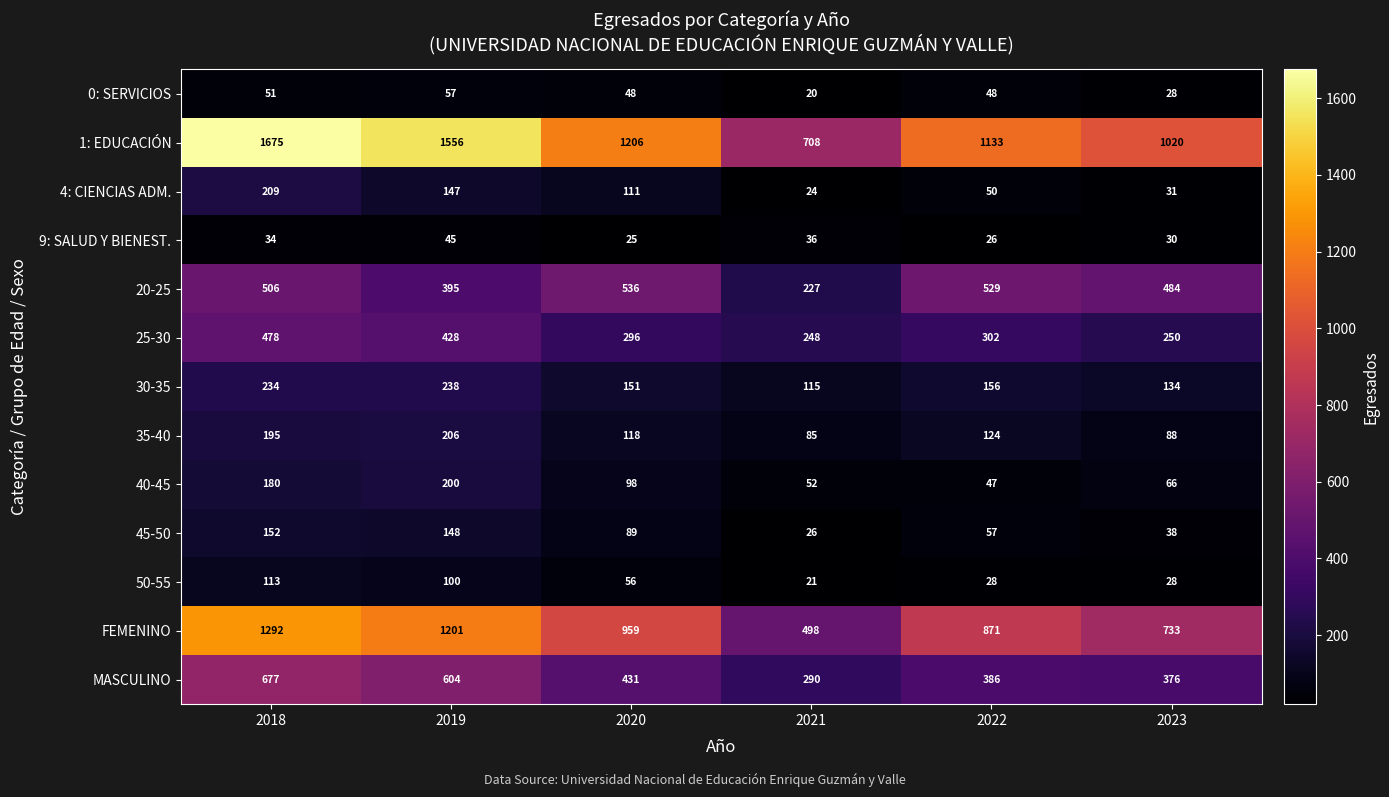

List the series in order of their peak value, lowest first.

9: SALUD Y BIENEST., 0: SERVICIOS, 50-55, 45-50, 40-45, 35-40, 4: CIENCIAS ADM., 30-35, 25-30, 20-25, MASCULINO, FEMENINO, 1: EDUCACIÓN